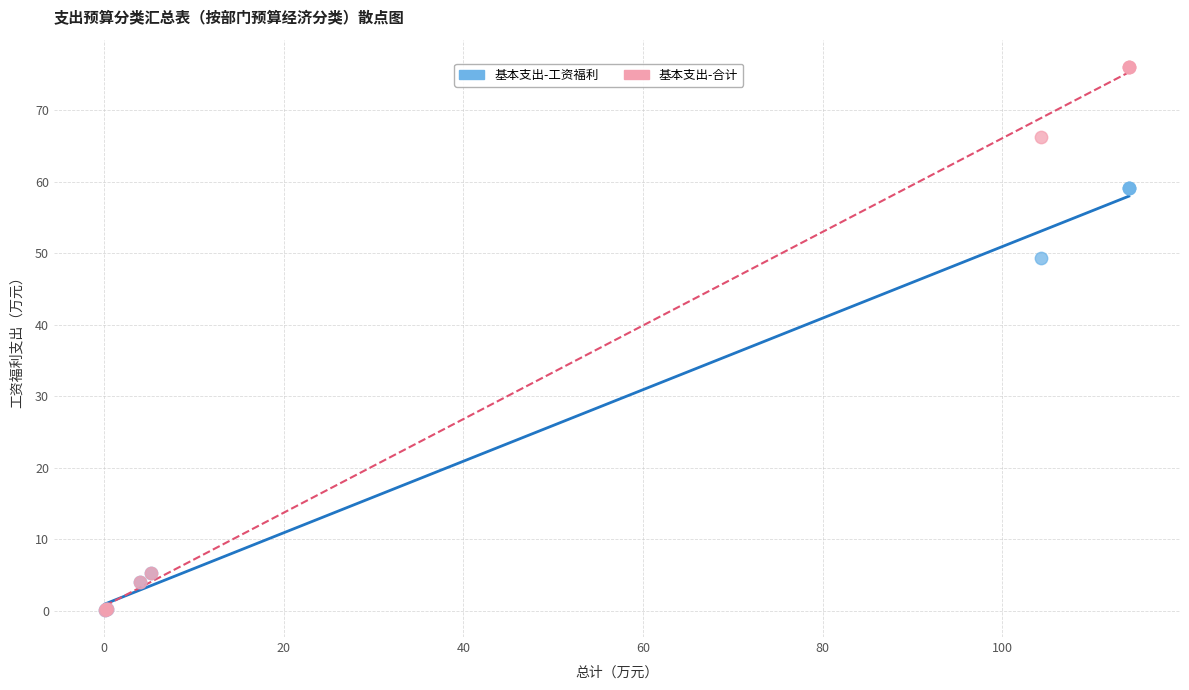

Which series has the widest spread of Y values?

基本支出-合计